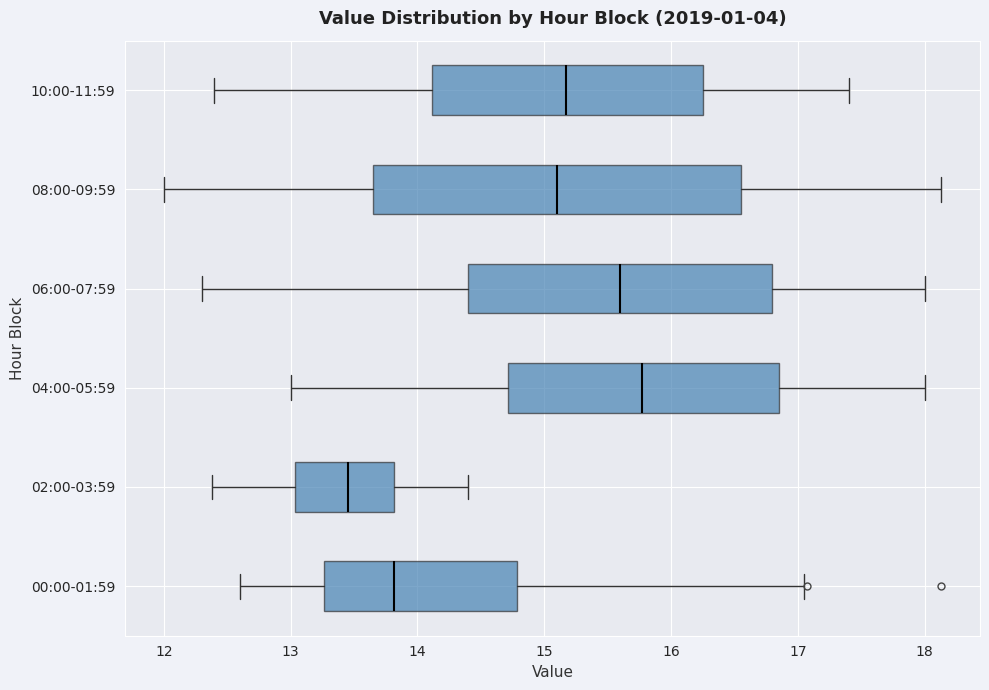

Reading bottom to top, transcribe this box plot: for each box, give where its median line is, the range the box spans, and where its two whiskers end, as read against the x-axis. The values are not printed on the chart, so give them approximately, as read against the axis.

00:00-01:59: median 13.8, box 13.3 to 14.8, whiskers 12.6 to 17.1
02:00-03:59: median 13.5, box 13.0 to 13.8, whiskers 12.4 to 14.4
04:00-05:59: median 15.8, box 14.7 to 16.9, whiskers 13.0 to 18.0
06:00-07:59: median 15.6, box 14.4 to 16.8, whiskers 12.3 to 18.0
08:00-09:59: median 15.1, box 13.7 to 16.6, whiskers 12.0 to 18.1
10:00-11:59: median 15.2, box 14.1 to 16.3, whiskers 12.4 to 17.4